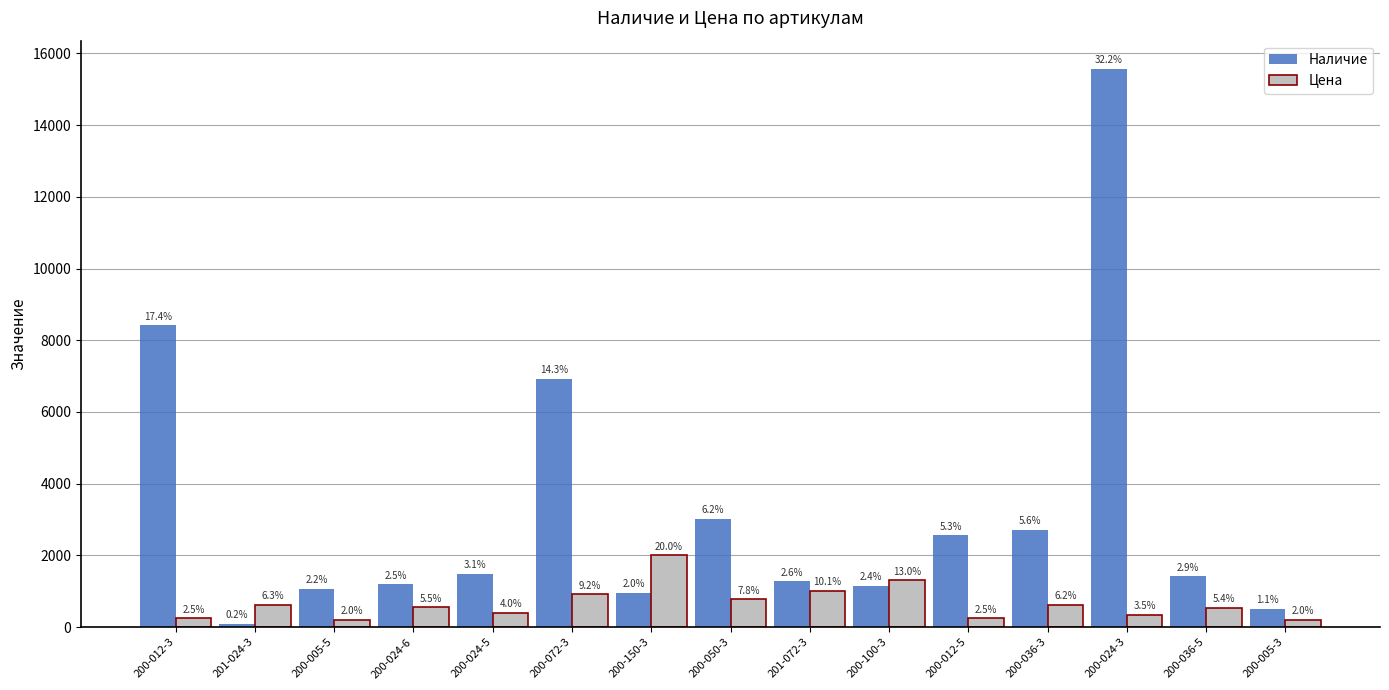

Is the value of Цена at 200-100-3 greater than the value of Наличие at 200-012-3?

No